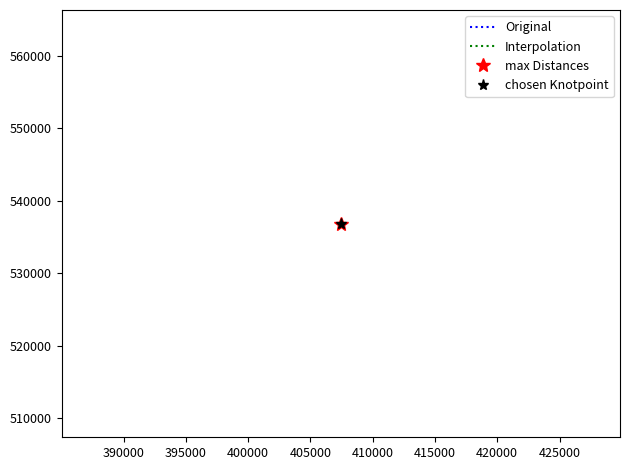

Reading right to left, what are all the values shown in this chart?

samplingPoint.easting: 407445	407445	407445	407445
samplingPoint.northing: 536850	536850	536850	536850